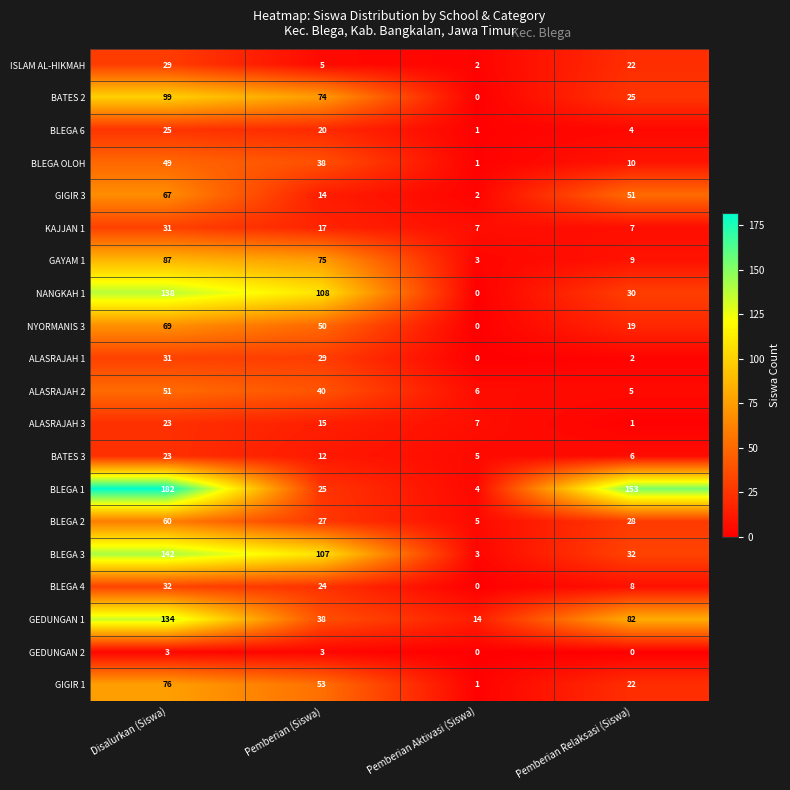

The ALASRAJAH 1 series shows 2 at Pemberian Relaksasi (Siswa). True or false?

True